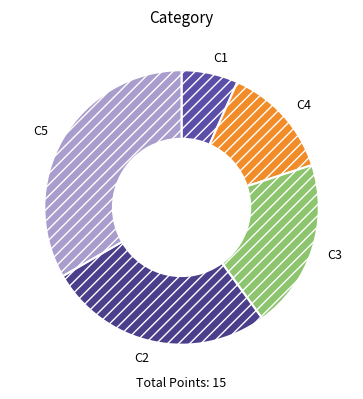

Does C5 account for over 50% of the chart?

No